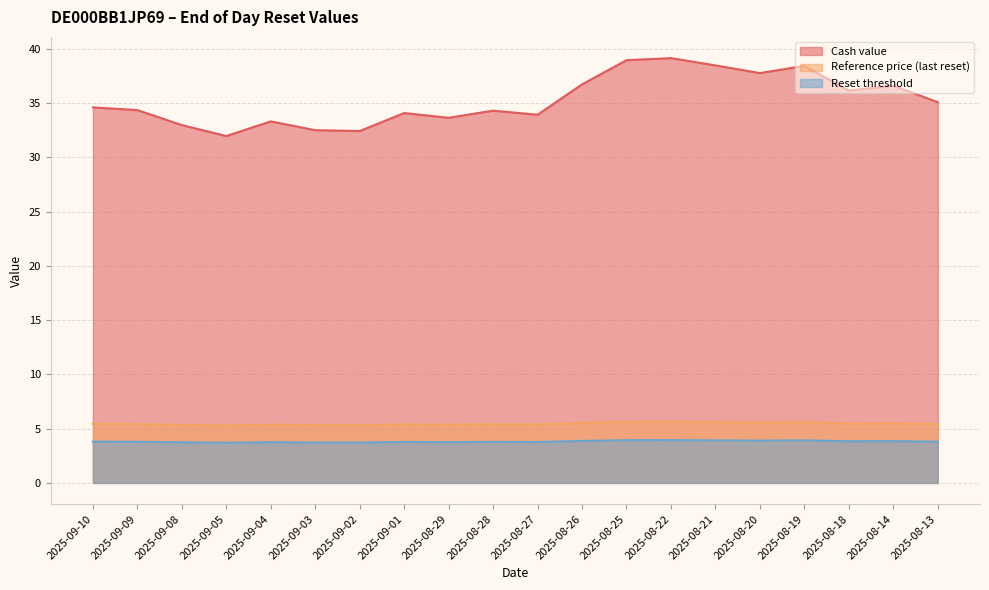

Reading right to left, extract all data points from this chart.

Cash value: 35.1	36.6	36.2	38.4	37.8	38.5	39.1	39.0	36.7	33.9	34.3	33.6	34.1	32.4	32.5	33.3	32.0	33.0	34.4	34.6
Reference price (last reset): 5.4	5.5	5.5	5.6	5.6	5.6	5.6	5.6	5.5	5.4	5.4	5.4	5.4	5.3	5.3	5.4	5.3	5.3	5.4	5.4
Reset threshold: 3.8	3.9	3.8	3.9	3.9	3.9	3.9	3.9	3.9	3.8	3.8	3.8	3.8	3.7	3.7	3.8	3.7	3.7	3.8	3.8